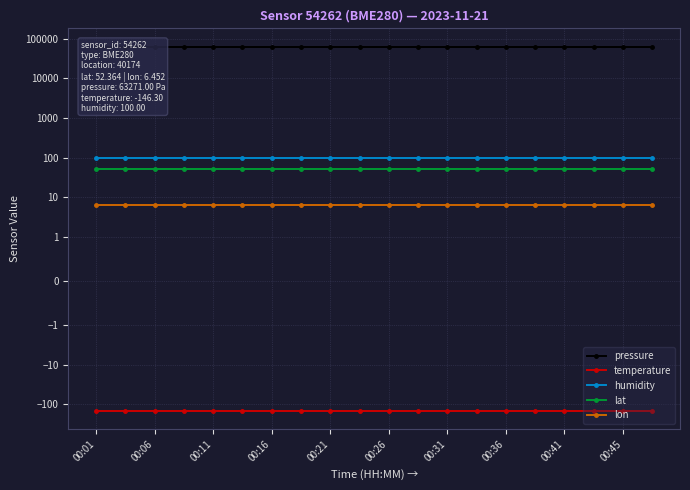

At how many categories does at least one series exceed 57690?

20